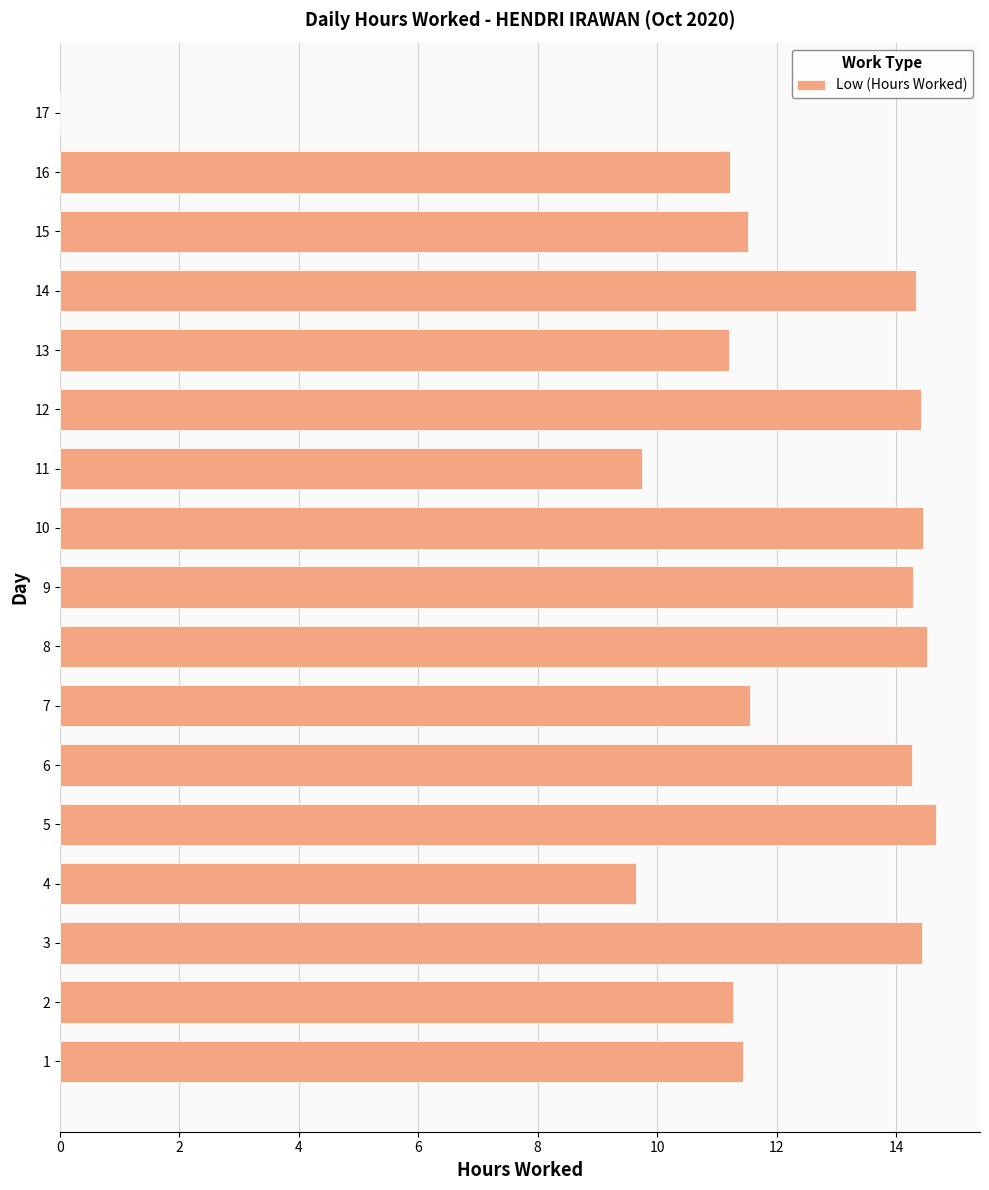

True or false: the data shows 14.5 at 8.

True